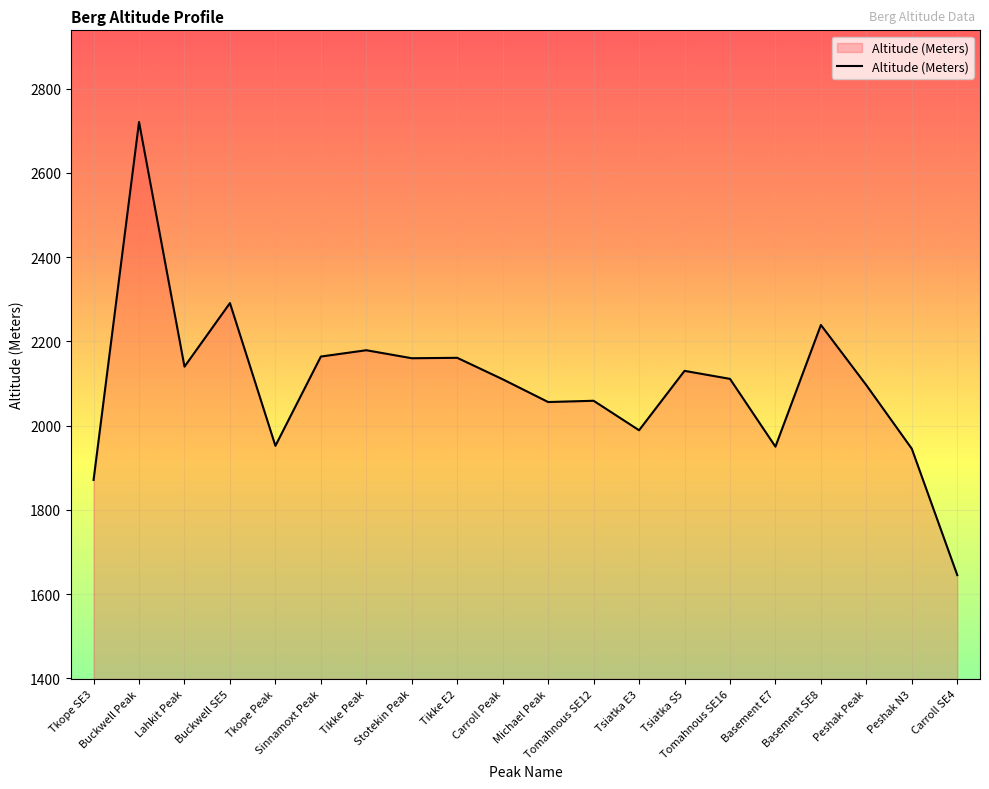

What is the difference between the maximum and minimum values?

1076